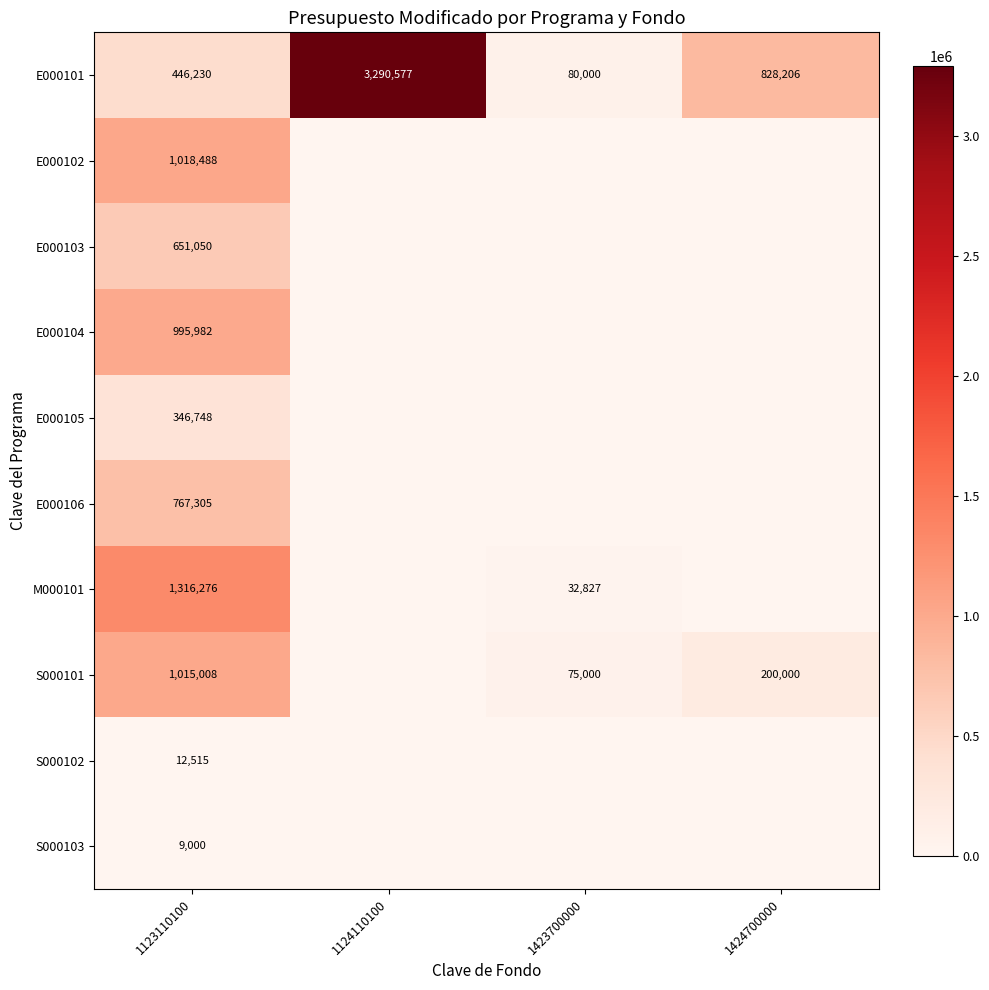

What is the difference between the highest and lowest values at 1123110100?

1307276